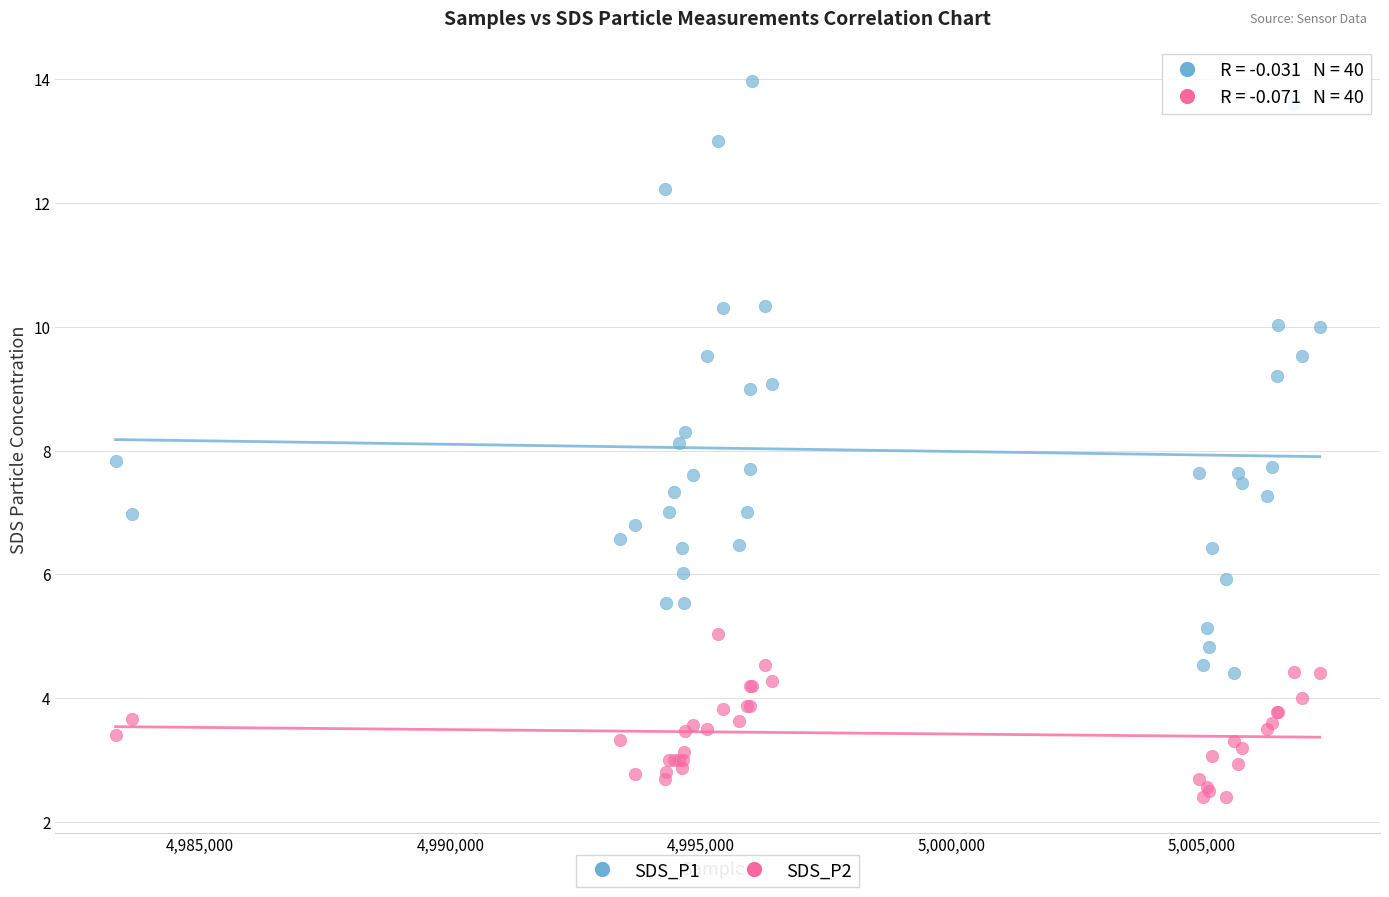

Which series contains the lowest Y value?

SDS_P2